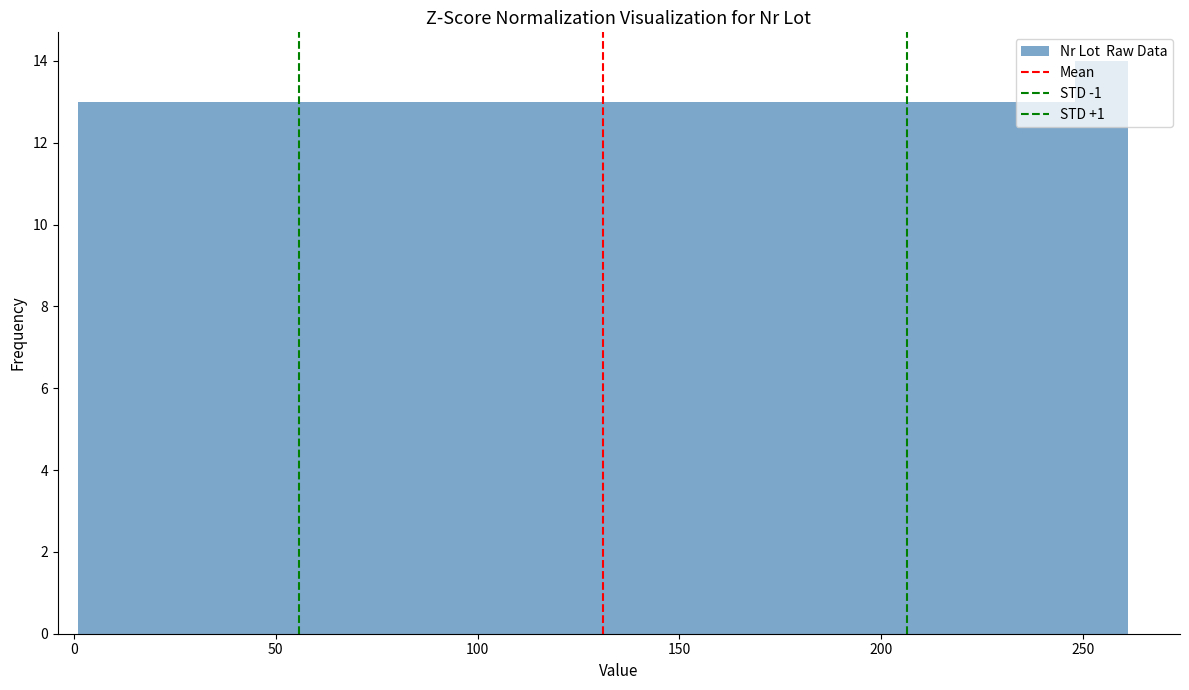

Read against the x-axis, roughly where is the centre of the tallest bar?

255